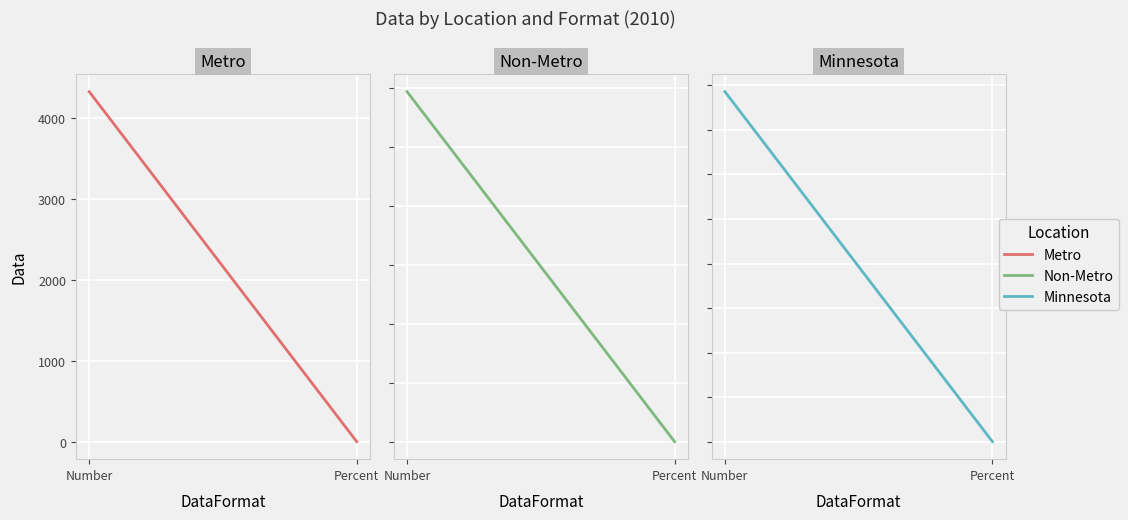

What are all the series names shown in the legend?

Metro, Non-Metro, Minnesota